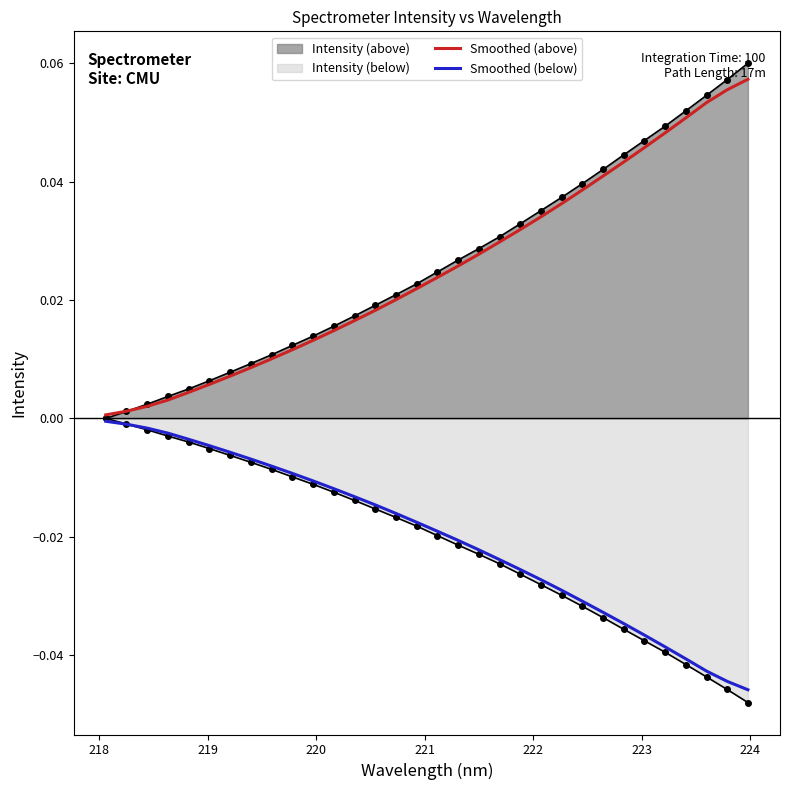

Reading right to left, transcribe all the data shown in this chart.

Smoothed (above): 0.1	0.1	0.1	0.1	0.0	0.0	0.0	0.0	0.0	0.0	0.0	0.0	0.0	0.0	0.0	0.0	0.0	0.0	0.0	0.0	0.0	0.0	0.0	0.0	0.0	0.0	0.0	0.0	0.0	0.0	0.0	0.0
Smoothed (below): -0.0	-0.0	-0.0	-0.0	-0.0	-0.0	-0.0	-0.0	-0.0	-0.0	-0.0	-0.0	-0.0	-0.0	-0.0	-0.0	-0.0	-0.0	-0.0	-0.0	-0.0	-0.0	-0.0	-0.0	-0.0	-0.0	-0.0	-0.0	-0.0	-0.0	-0.0	-0.0